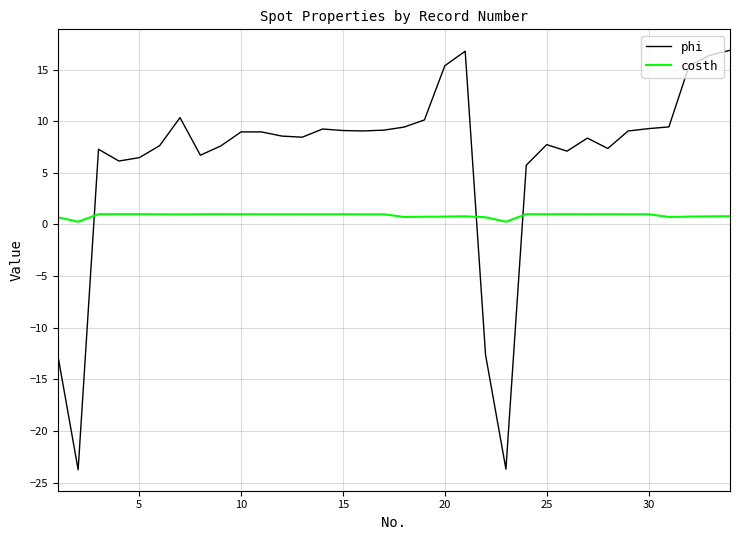

What are all the series names shown in the legend?

phi, costh